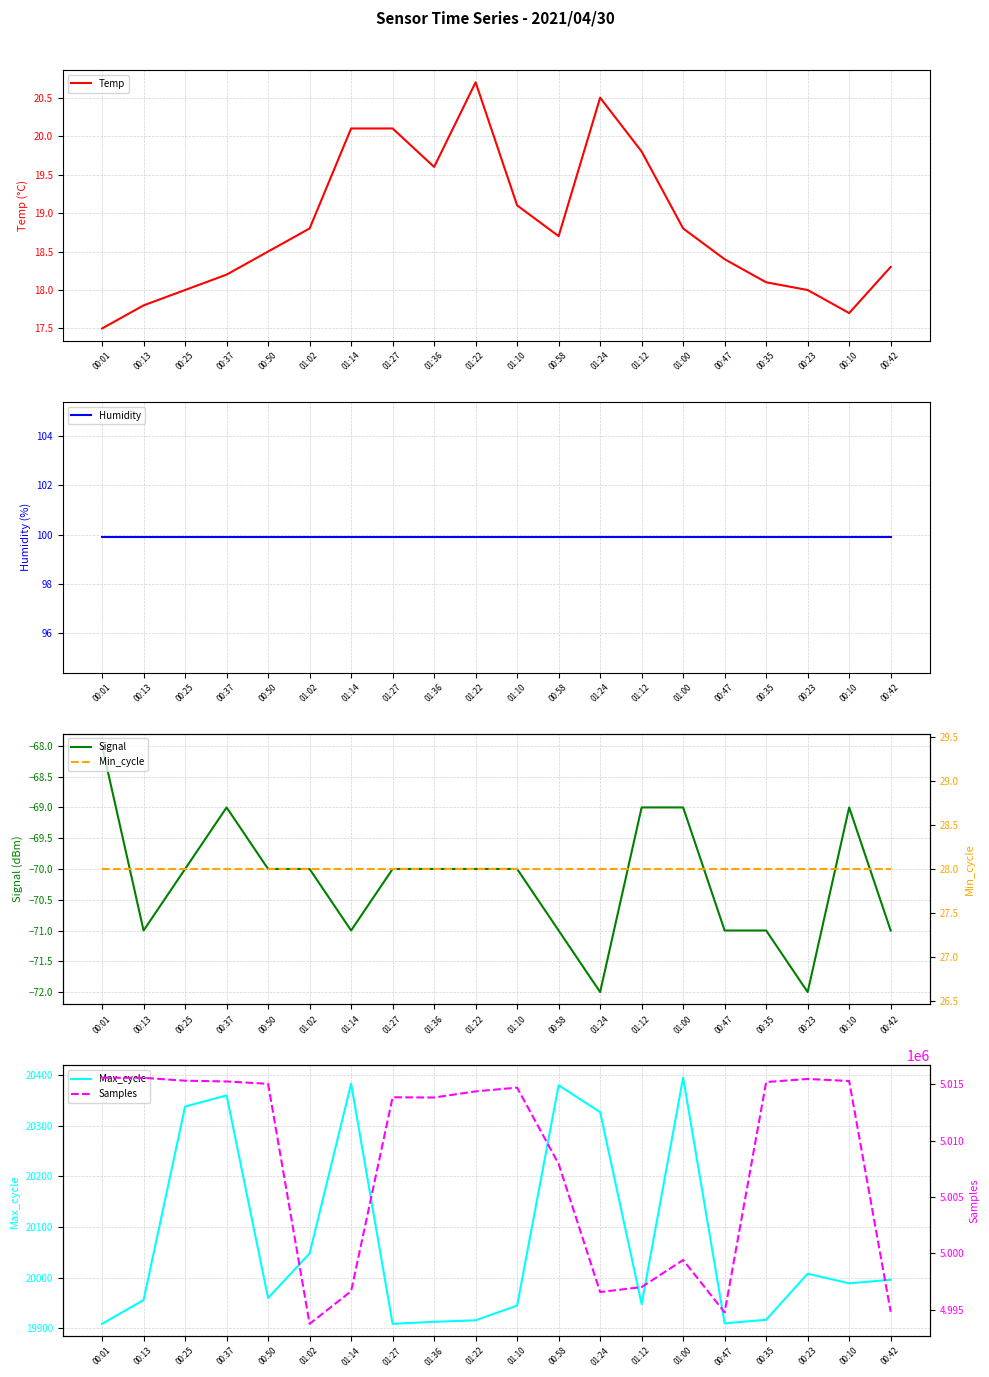

Reading right to left, extract all data points from this chart.

Temp: 00:42=18.3	00:10=17.7	00:23=18.0	00:35=18.1	00:47=18.4	01:00=18.8	01:12=19.8	01:24=20.5	00:58=18.7	01:10=19.1	01:22=20.7	01:36=19.6	01:27=20.1	01:14=20.1	01:02=18.8	00:50=18.5	00:37=18.2	00:25=18.0	00:13=17.8	00:01=17.5
Humidity: 00:42=99.9	00:10=99.9	00:23=99.9	00:35=99.9	00:47=99.9	01:00=99.9	01:12=99.9	01:24=99.9	00:58=99.9	01:10=99.9	01:22=99.9	01:36=99.9	01:27=99.9	01:14=99.9	01:02=99.9	00:50=99.9	00:37=99.9	00:25=99.9	00:13=99.9	00:01=99.9
Signal: 00:42=-71.0	00:10=-69.0	00:23=-72.0	00:35=-71.0	00:47=-71.0	01:00=-69.0	01:12=-69.0	01:24=-72.0	00:58=-71.0	01:10=-70.0	01:22=-70.0	01:36=-70.0	01:27=-70.0	01:14=-71.0	01:02=-70.0	00:50=-70.0	00:37=-69.0	00:25=-70.0	00:13=-71.0	00:01=-68.0
Max_cycle: 00:42=19996.0	00:10=19989.0	00:23=20008.0	00:35=19917.0	00:47=19910.0	01:00=20395.0	01:12=19948.0	01:24=20327.0	00:58=20380.0	01:10=19945.0	01:22=19916.0	01:36=19913.0	01:27=19909.0	01:14=20383.0	01:02=20048.0	00:50=19960.0	00:37=20360.0	00:25=20338.0	00:13=19956.0	00:01=19909.0
Min_cycle: 00:42=28.0	00:10=28.0	00:23=28.0	00:35=28.0	00:47=28.0	01:00=28.0	01:12=28.0	01:24=28.0	00:58=28.0	01:10=28.0	01:22=28.0	01:36=28.0	01:27=28.0	01:14=28.0	01:02=28.0	00:50=28.0	00:37=28.0	00:25=28.0	00:13=28.0	00:01=28.0
Samples: 00:42=4994828.0	00:10=5015276.0	00:23=5015459.0	00:35=5015185.0	00:47=4994778.0	01:00=4999418.0	01:12=4997018.0	01:24=4996576.0	00:58=5007931.0	01:10=5014692.0	01:22=5014359.0	01:36=5013815.0	01:27=5013835.0	01:14=4996651.0	01:02=4993760.0	00:50=5015028.0	00:37=5015235.0	00:25=5015304.0	00:13=5015559.0	00:01=5015572.0